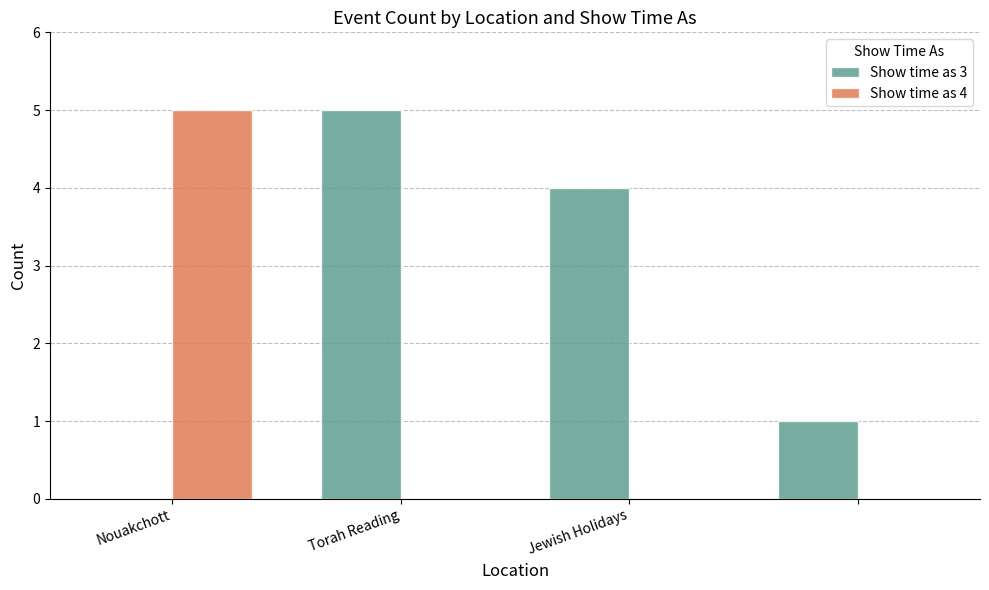

Which series has the largest total across all categories?

Show time as 3